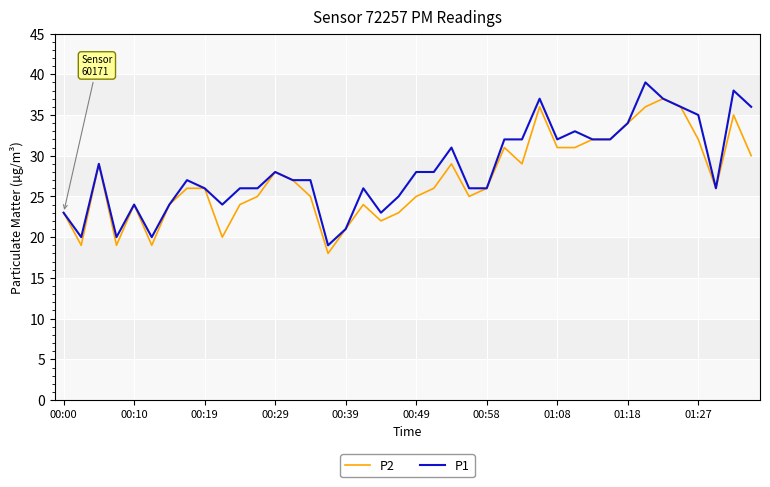

Rank the series by their maximum value, from lowest to highest.

P2, P1